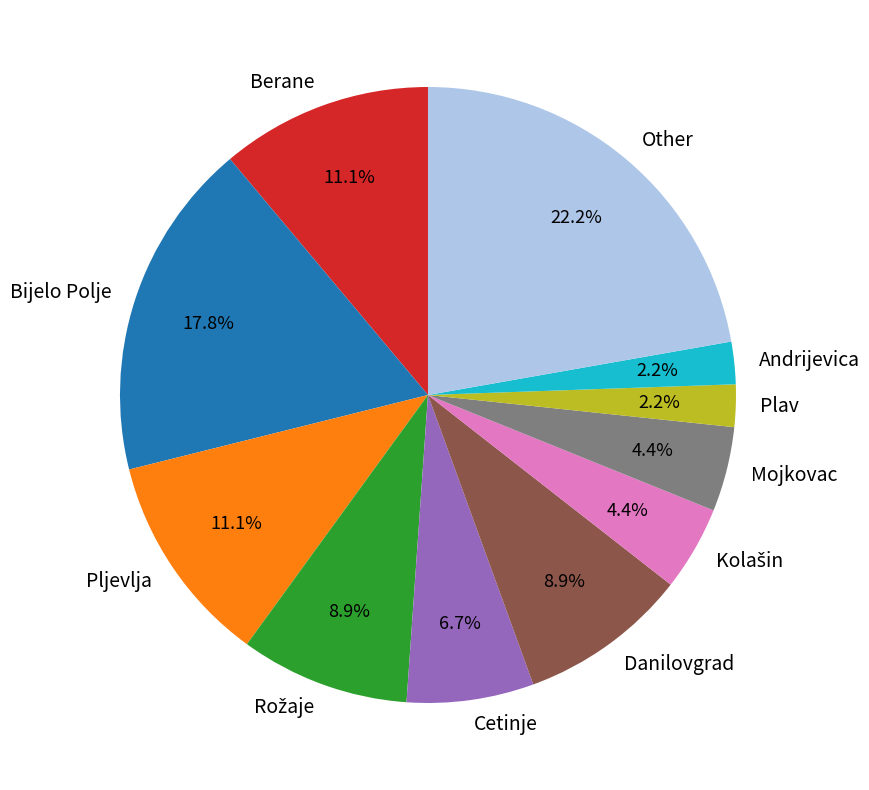

What is the ratio of the value at Danilovgrad to the value at Pljevlja?

0.8